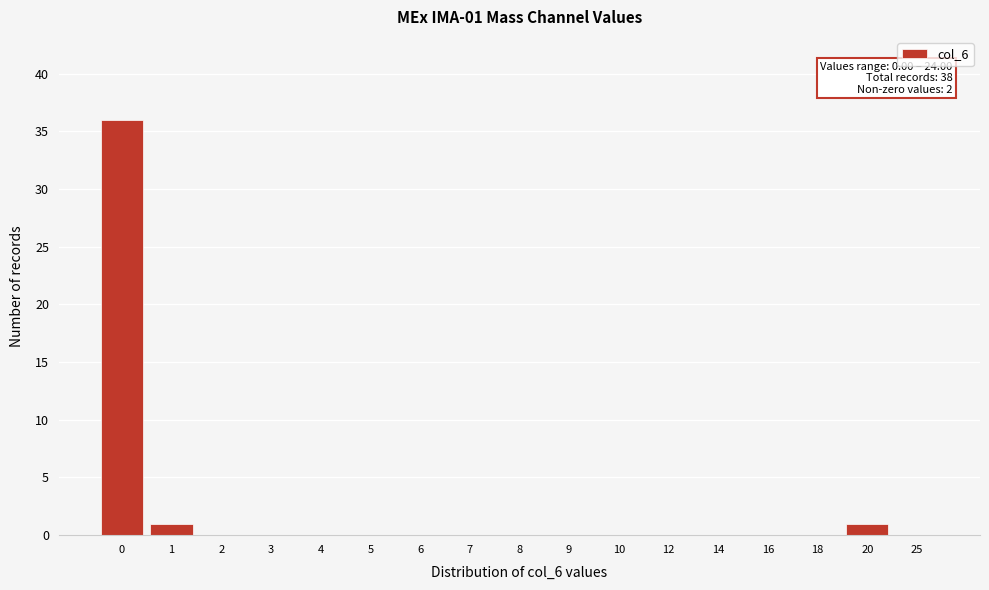

Reading left to right, transcribe all the data shown in this chart.

0=36	1=1	2=0	3=0	4=0	5=0	6=0	7=0	8=0	9=0	10=0	12=0	14=0	16=0	18=0	20=1	25=0